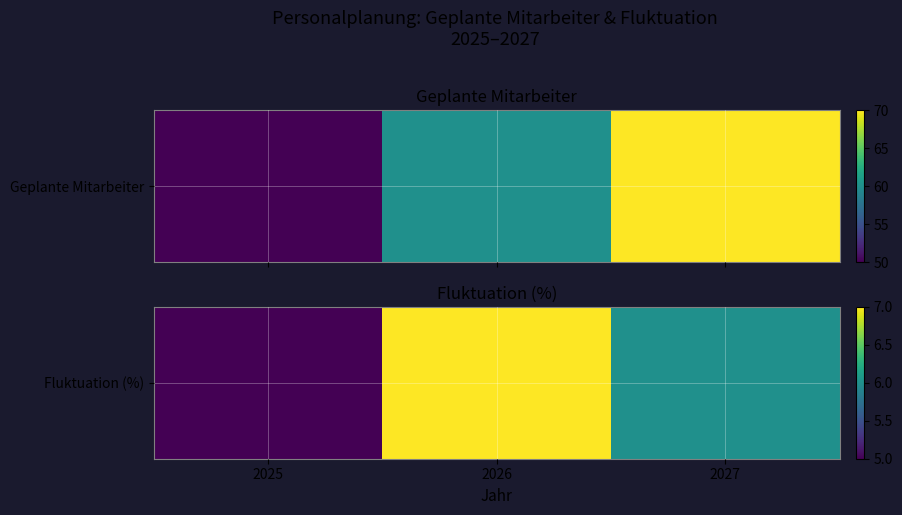

What is the difference between the second highest and minimum values?

1